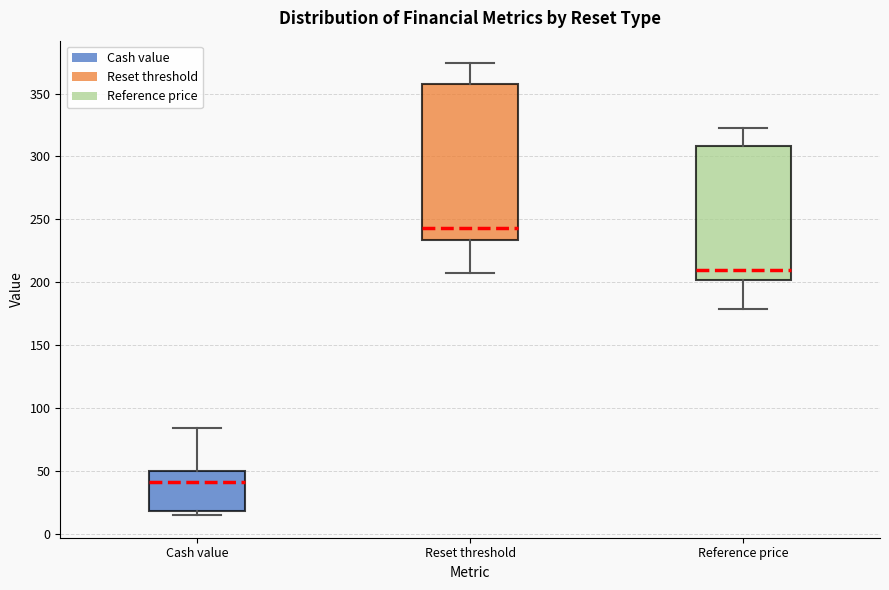

Which box is the tallest, from its lower edge to its upper edge?

Reset threshold